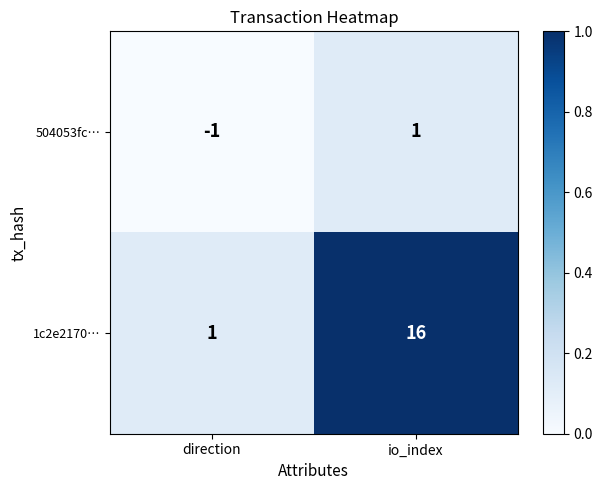

At io_index, list the series in order from largest to smallest.

1c2e2170…, 504053fc…